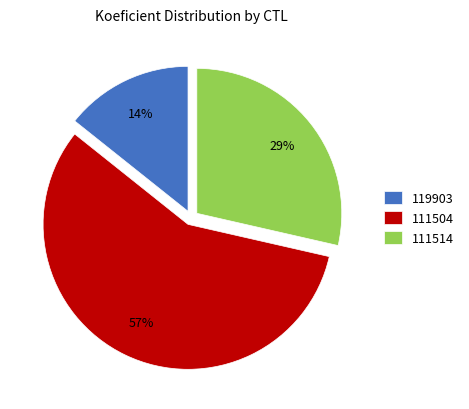

To the nearest percent, what percentage of the pie is 111504?

57%